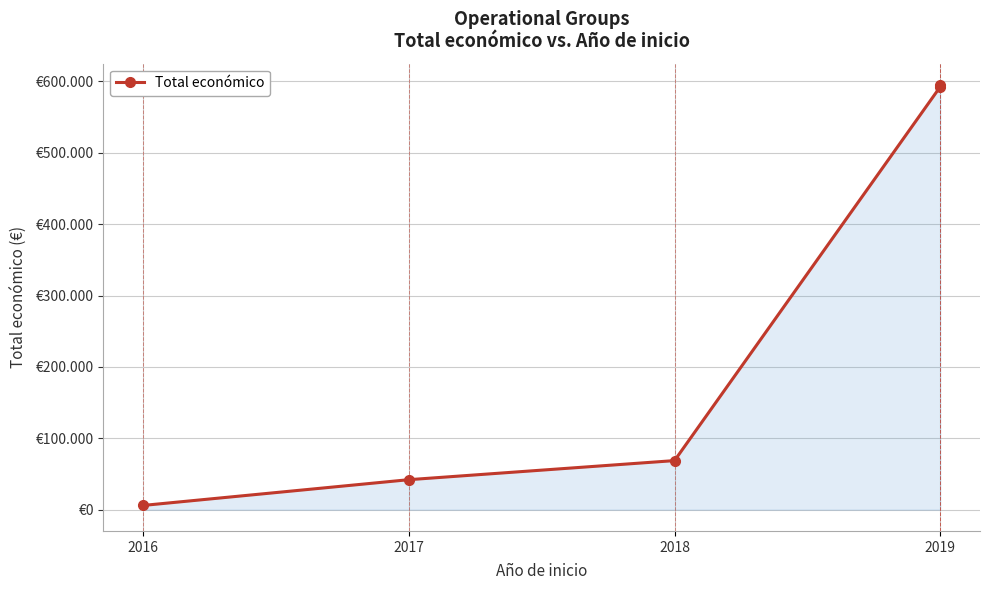

The chart shows a value of 68803 at 2018. True or false?

True